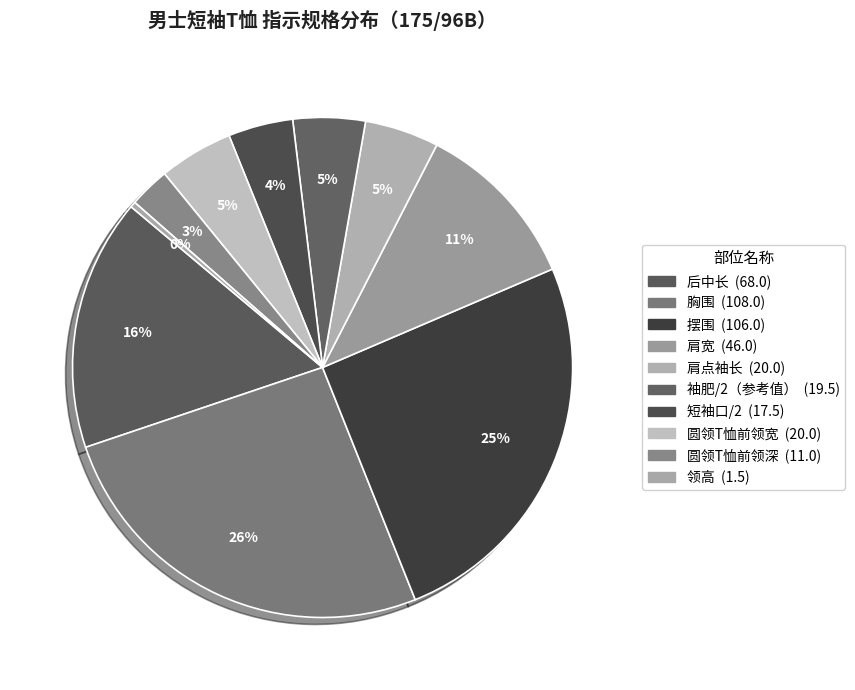

How many segments does this pie chart have?

10